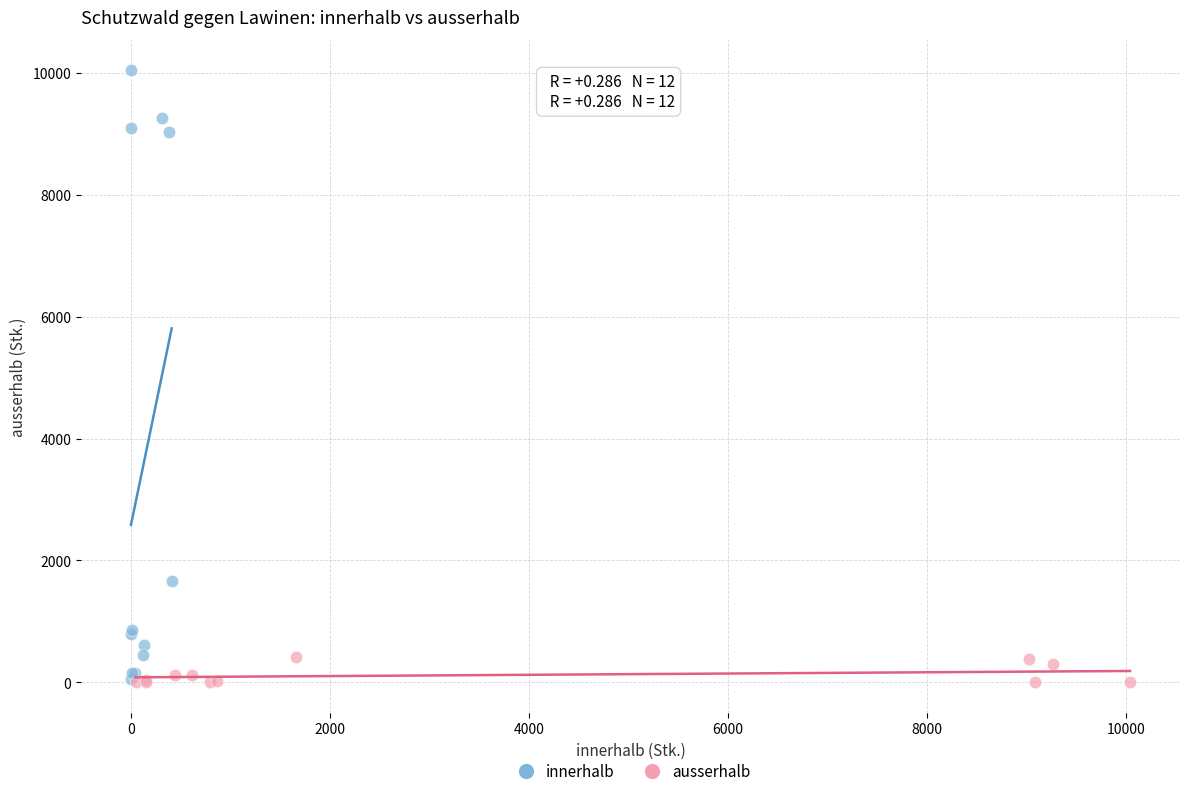

Which series contains the highest Y value?

innerhalb